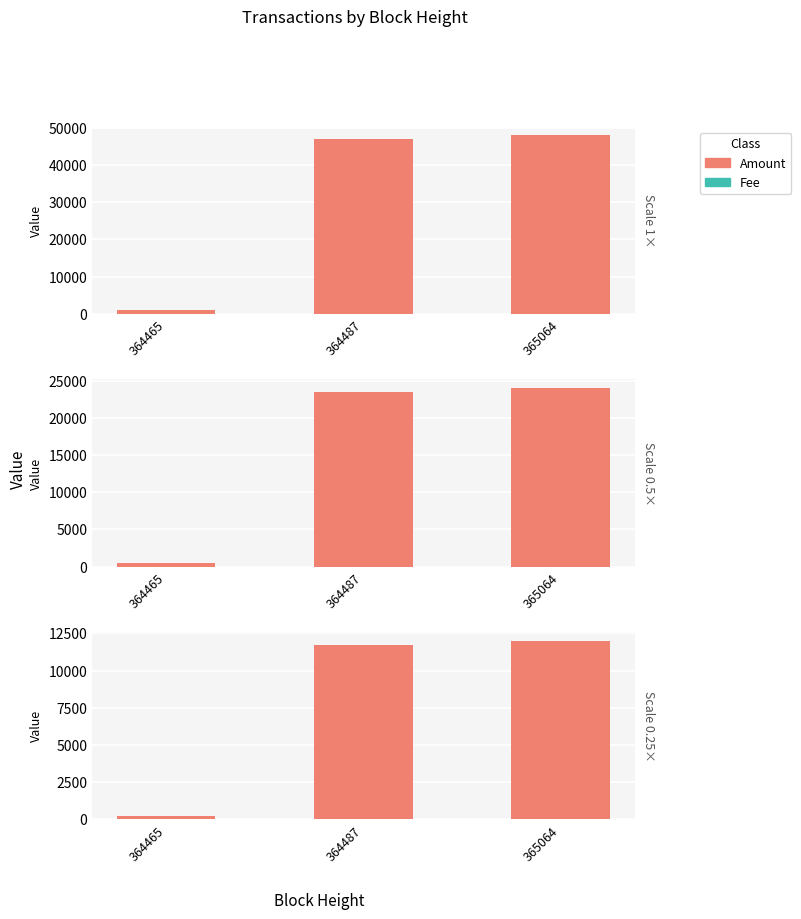

The Fee series shows 0.4 at 364465. True or false?

False